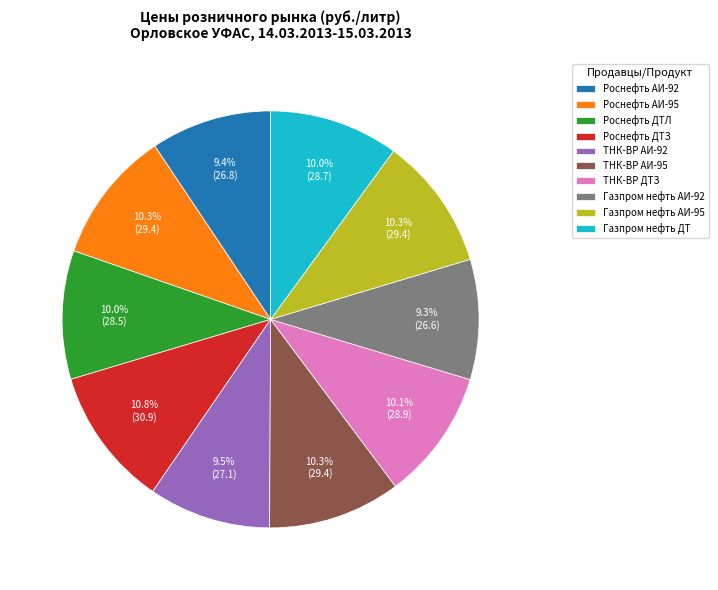

Approximately how many times larger is the value at Роснефть ДТЗ compared to Роснефть АИ-95?

1.0